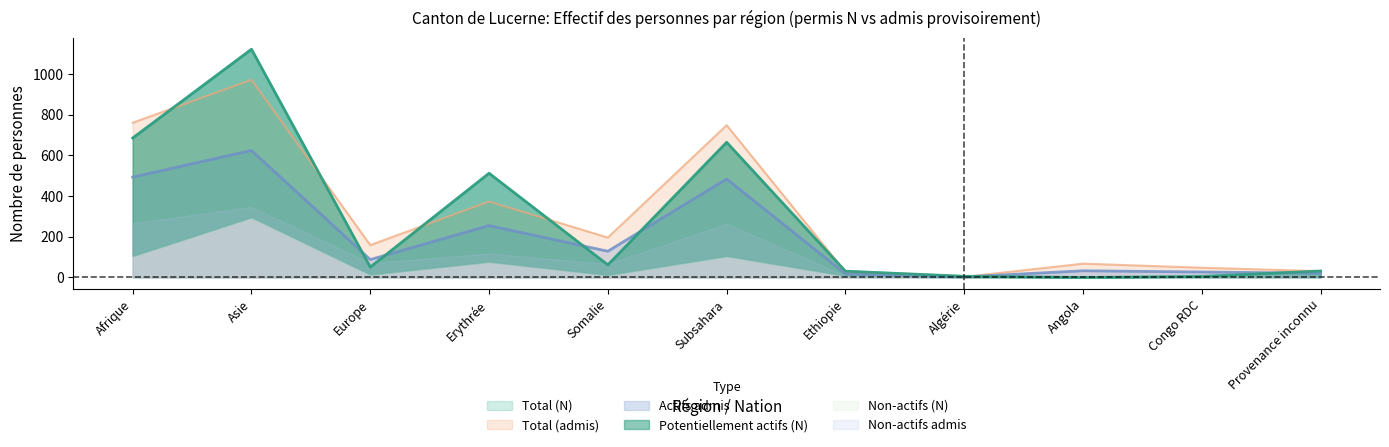

Which series ends up on top after the final intersection of Total (admis) and Potentiellement actifs (N)?

Potentiellement actifs (N)